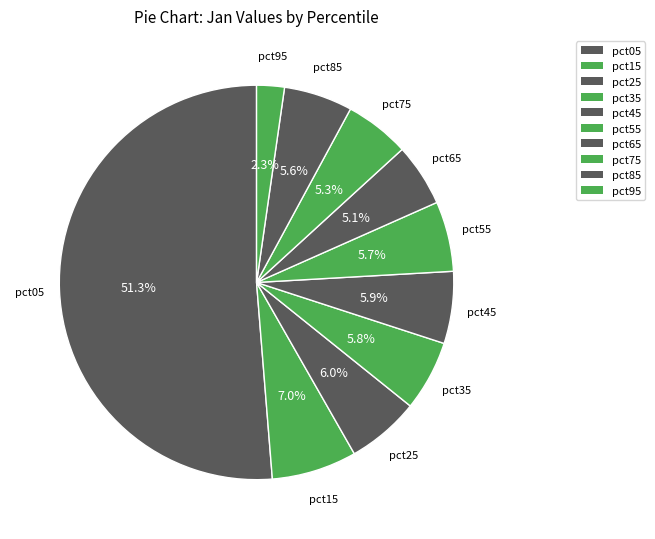

Is pct55 the majority of the pie?

No